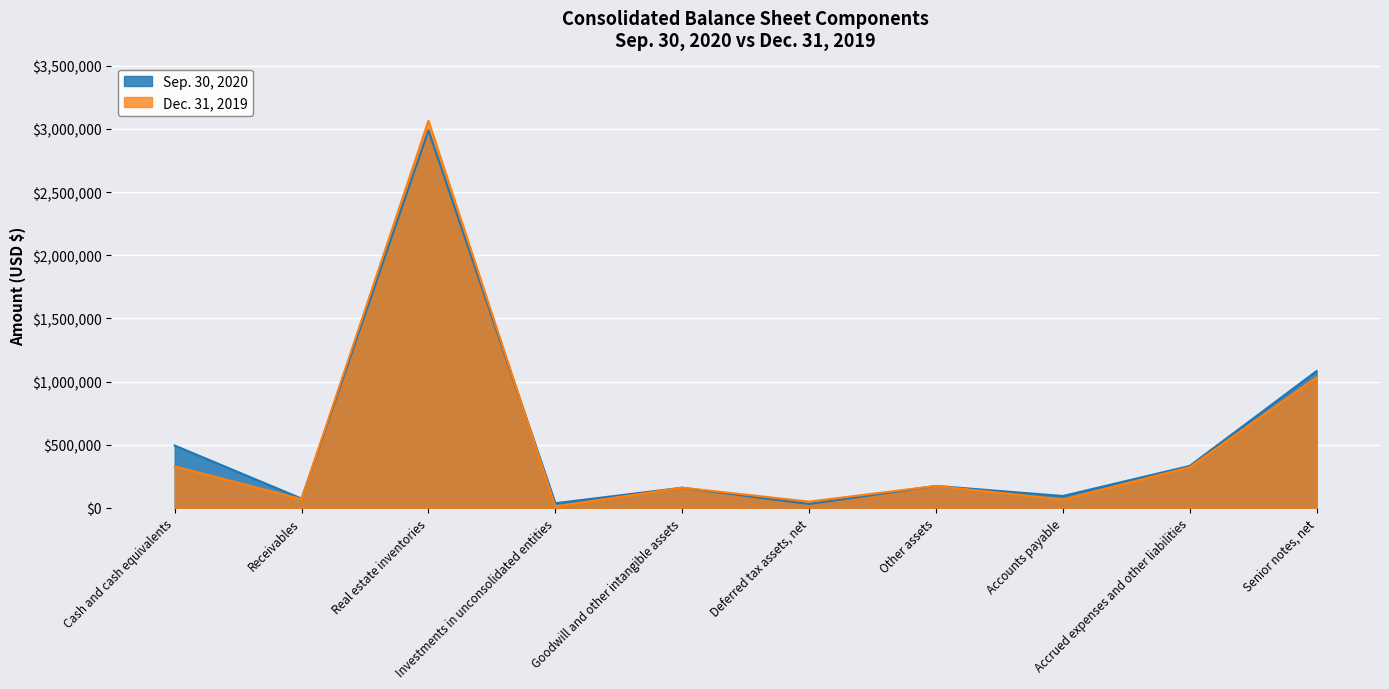

Rank the series at Deferred tax assets, net from highest to lowest value.

Dec. 31, 2019, Sep. 30, 2020